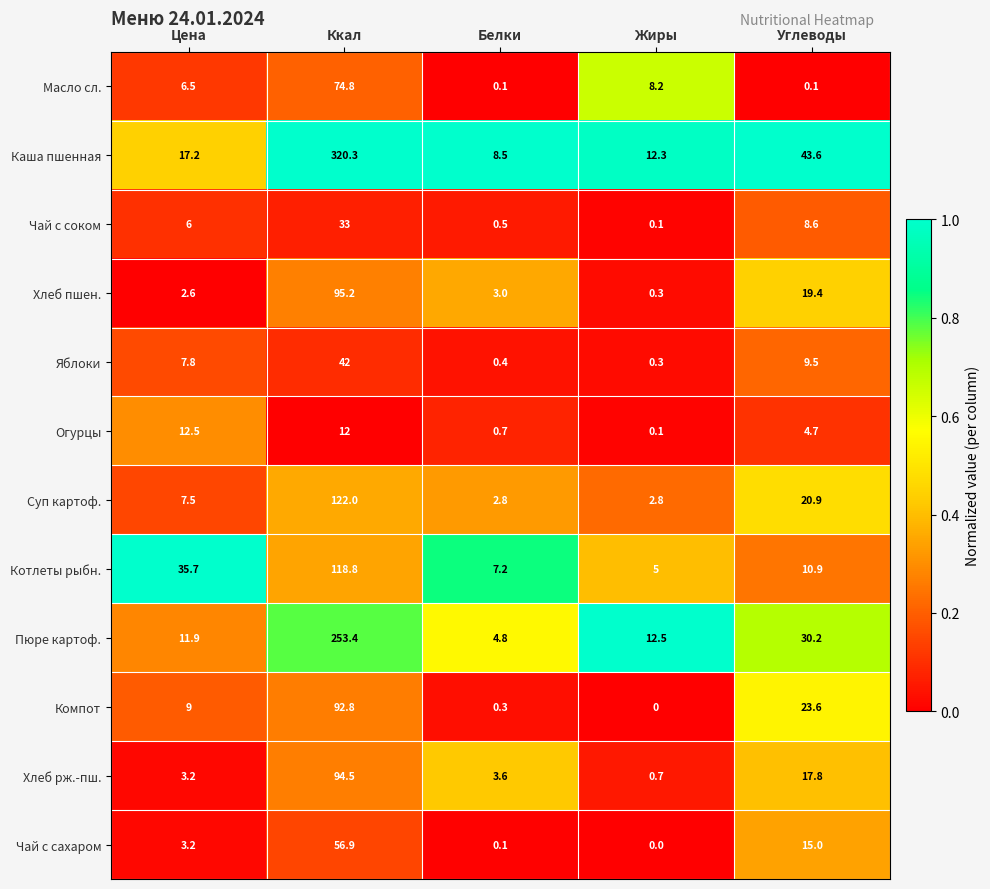

Which series has the largest total across all categories?

Каша пшенная